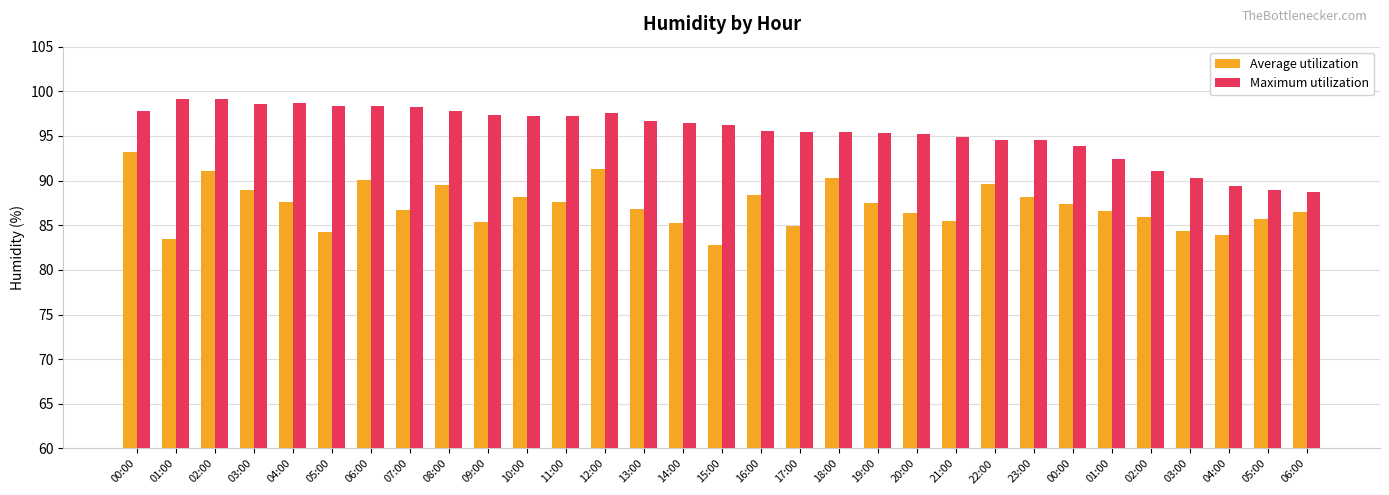

Reading left to right, transcribe all the data shown in this chart.

Average utilization: 00:00=93.2	01:00=83.5	02:00=91.1	03:00=88.9	04:00=87.6	05:00=84.3	06:00=90.1	07:00=86.7	08:00=89.5	09:00=85.4	10:00=88.2	11:00=87.7	12:00=91.3	13:00=86.8	14:00=85.3	15:00=82.7	16:00=88.4	17:00=84.9	18:00=90.3	19:00=87.5	20:00=86.3	21:00=85.5	22:00=89.6	23:00=88.1	00:00=87.4	01:00=86.6	02:00=85.9	03:00=84.4	04:00=84.0	05:00=85.7	06:00=86.4
Maximum utilization: 00:00=97.8	01:00=99.1	02:00=99.1	03:00=98.6	04:00=98.7	05:00=98.4	06:00=98.4	07:00=98.2	08:00=97.8	09:00=97.3	10:00=97.2	11:00=97.2	12:00=97.6	13:00=96.7	14:00=96.5	15:00=96.2	16:00=95.5	17:00=95.4	18:00=95.4	19:00=95.3	20:00=95.2	21:00=94.9	22:00=94.5	23:00=94.5	00:00=93.8	01:00=92.4	02:00=91.1	03:00=90.3	04:00=89.4	05:00=88.9	06:00=88.7